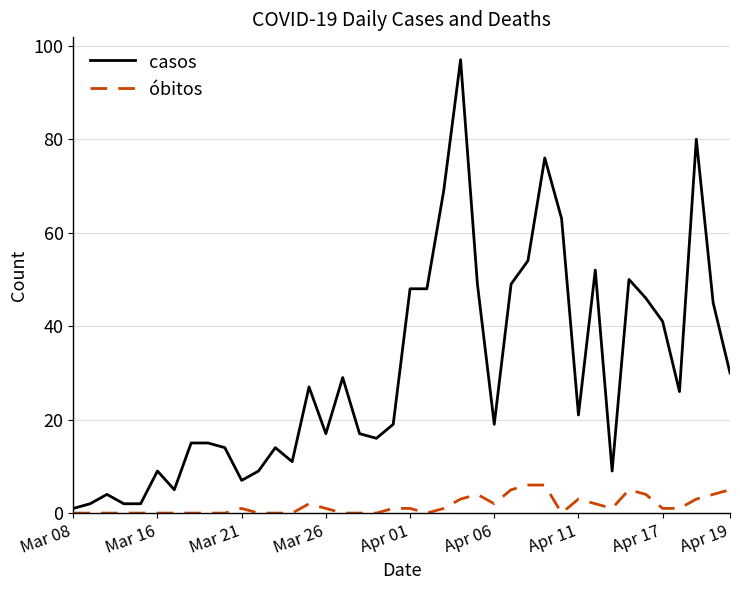

What is the difference between the maximum and minimum values in the casos series?

96